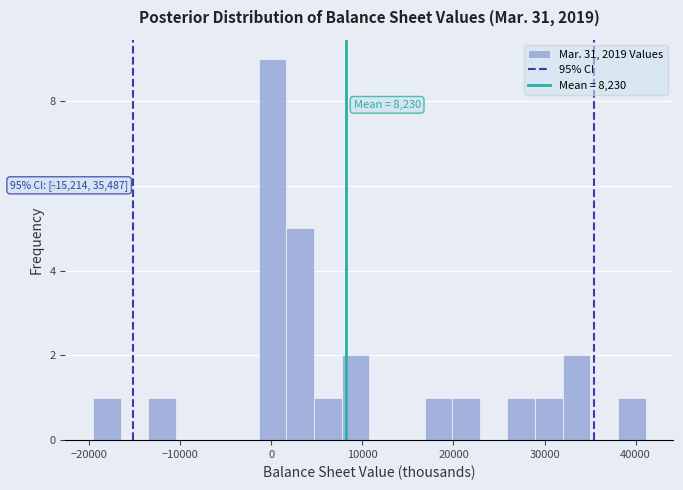

Read against the x-axis, roughly where is the centre of the tallest bar?

0